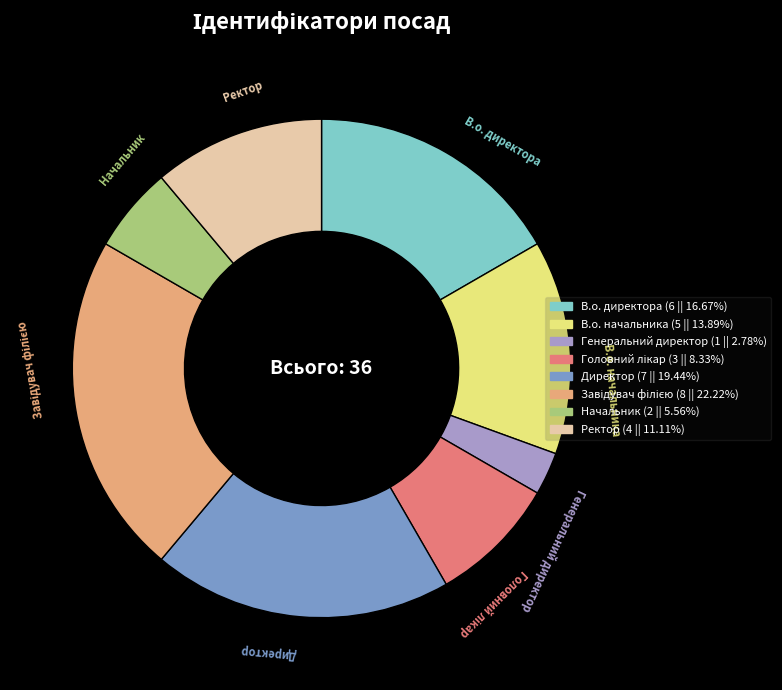

Which slice is the smallest?

Генеральний директор